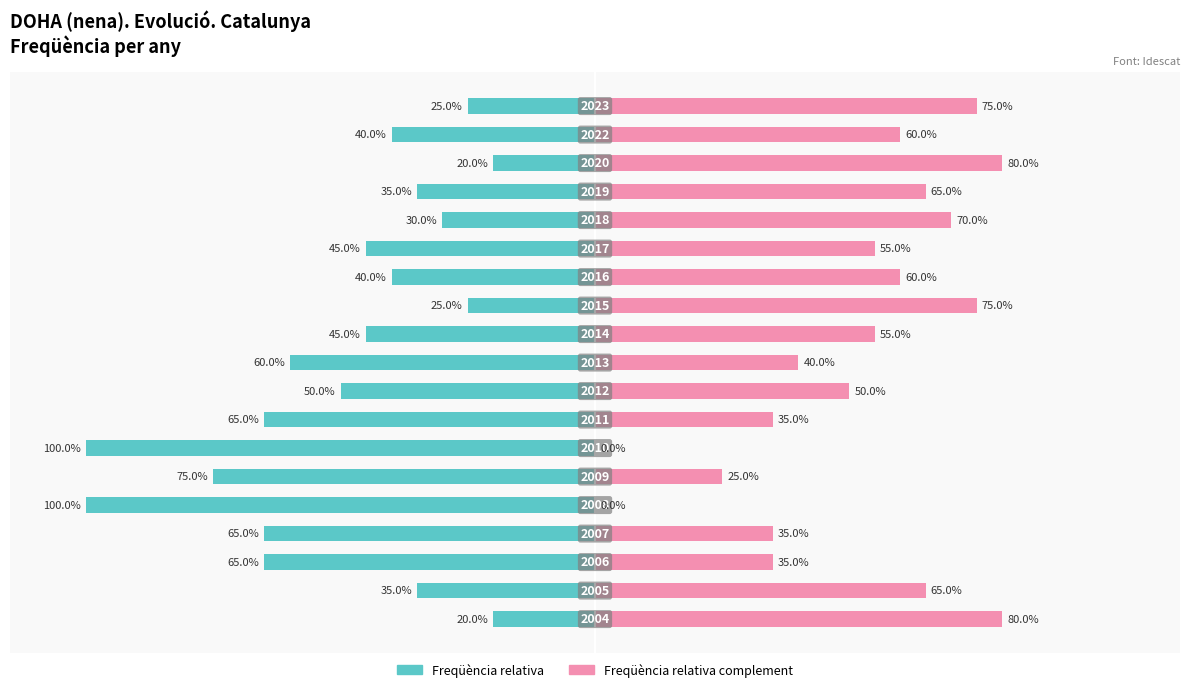

Reading left to right, what are all the values shown in this chart?

Freqüència relativa: 0=-20	1=-35	2=-65	3=-65	4=-100	5=-75	6=-100	7=-65	8=-50	9=-60	10=-45	11=-25	12=-40	13=-45	14=-30	15=-35	16=-20	17=-40	18=-25
Freqüència relativa complement: 0=80	1=65	2=35	3=35	4=0	5=25	6=0	7=35	8=50	9=40	10=55	11=75	12=60	13=55	14=70	15=65	16=80	17=60	18=75